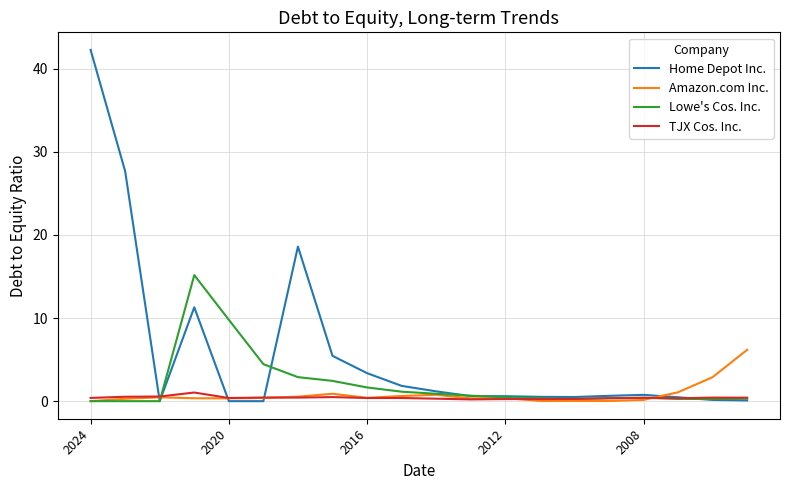

Which series has the widest spread of values?

Home Depot Inc.